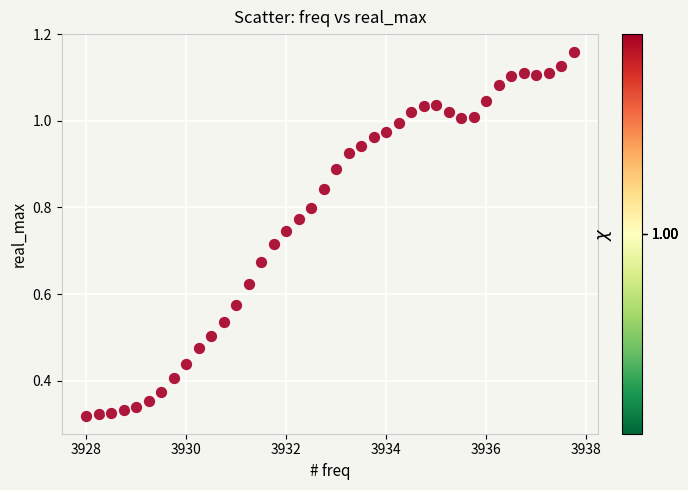

What is the range of X values (max minus min)?

9.8